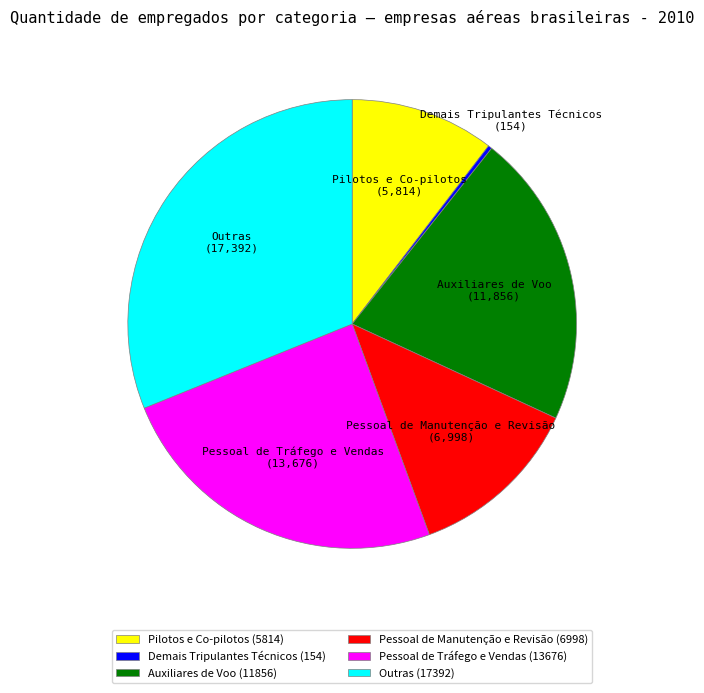

The Outras (17392) slice represents 31% of the pie. True or false?

True